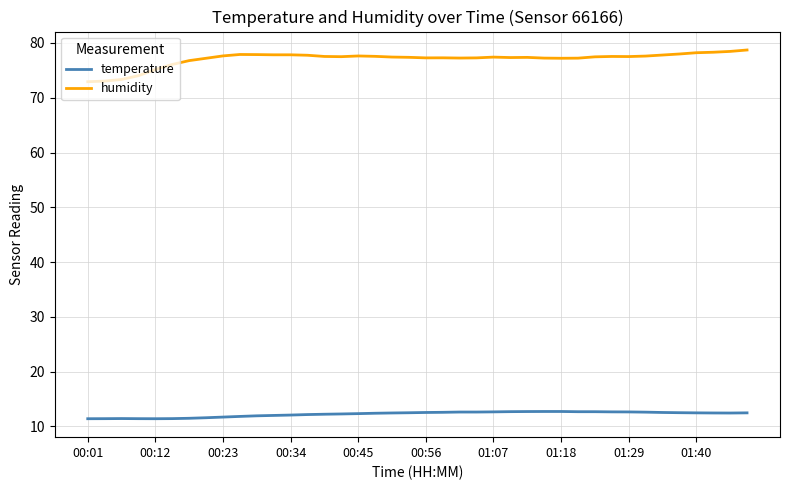

True or false: humidity and temperature intersect in this chart.

False